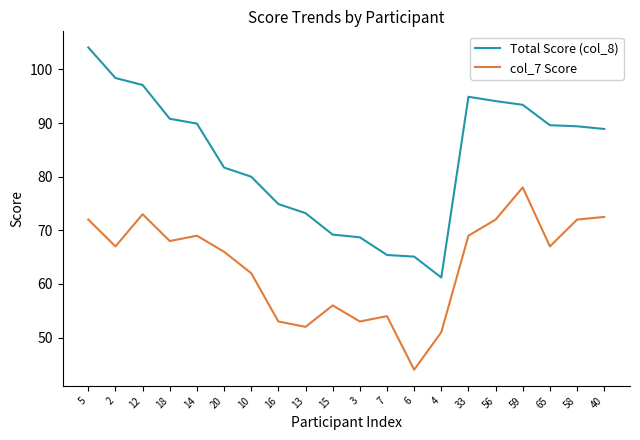

What is the difference between the highest and lowest values at 7?

11.4